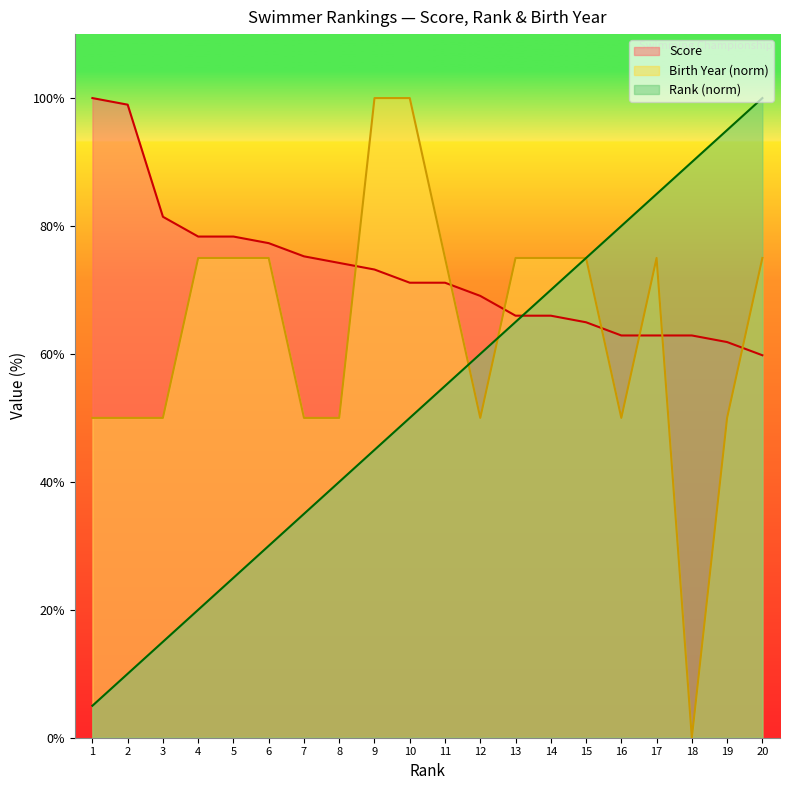

What is the approximate value of Rank at 8?

40.0